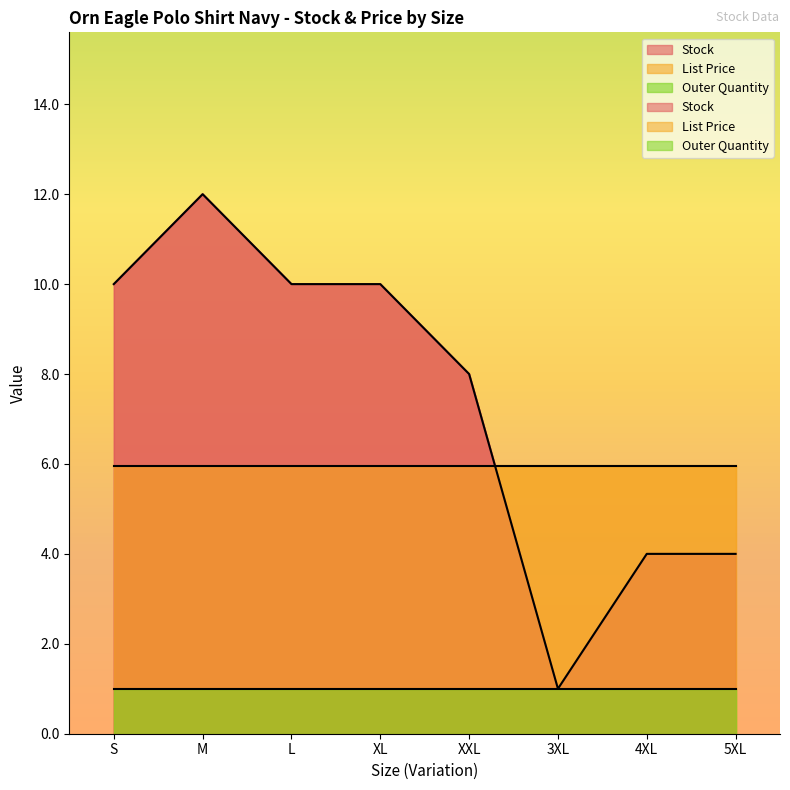

Is it true that List Price equals 6.0 at XL?

True